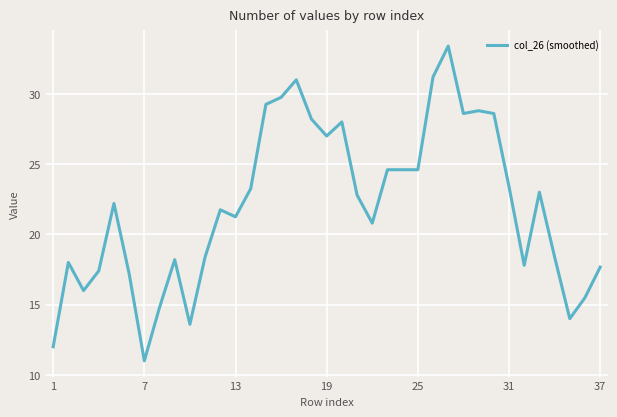

What is the smallest value displayed?

11.0